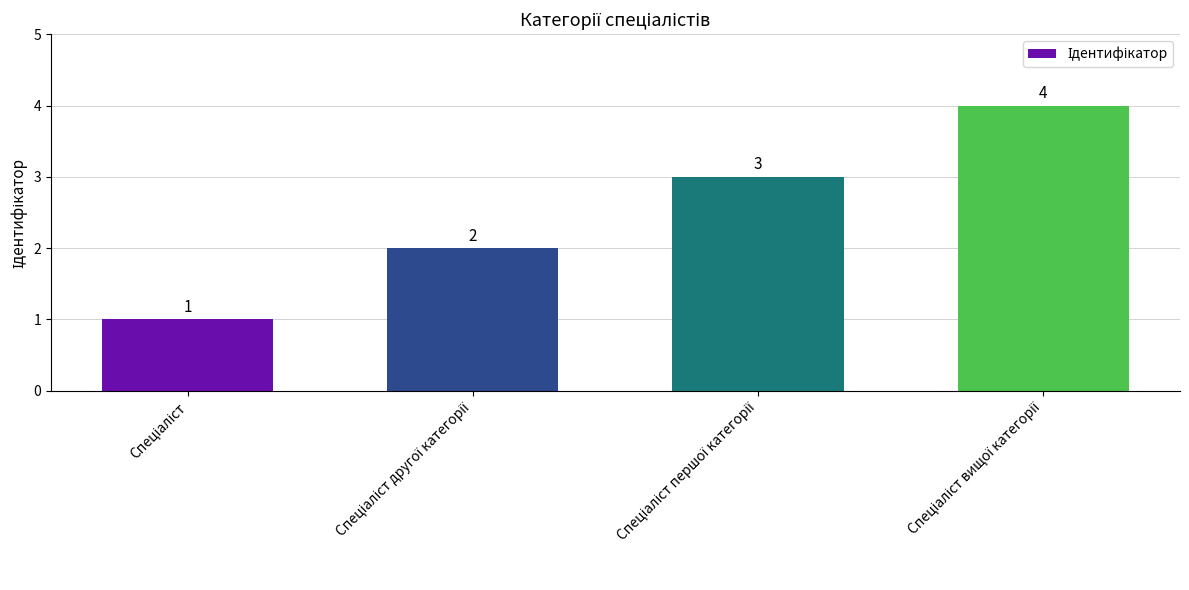

How many values are between 2 and 4?

3